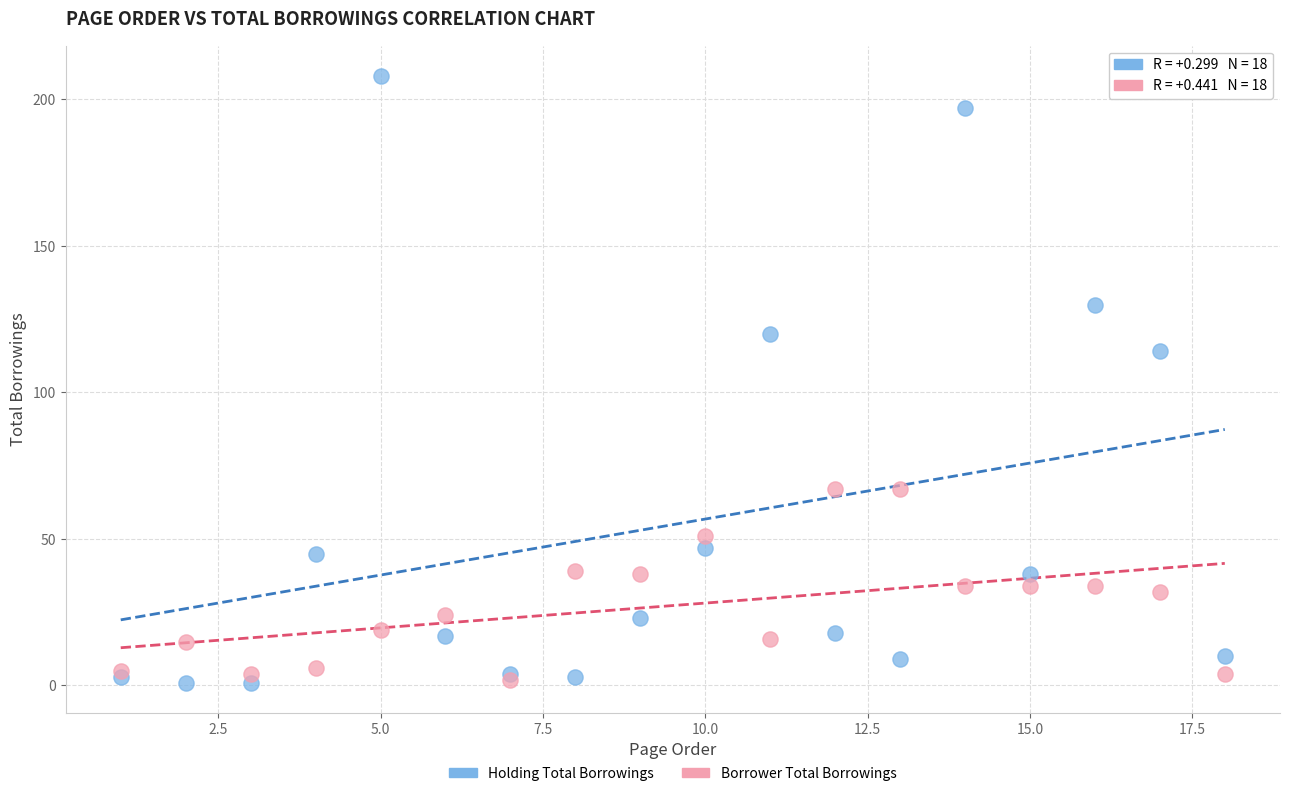

Across all series, what Y value is closest to 104?

114